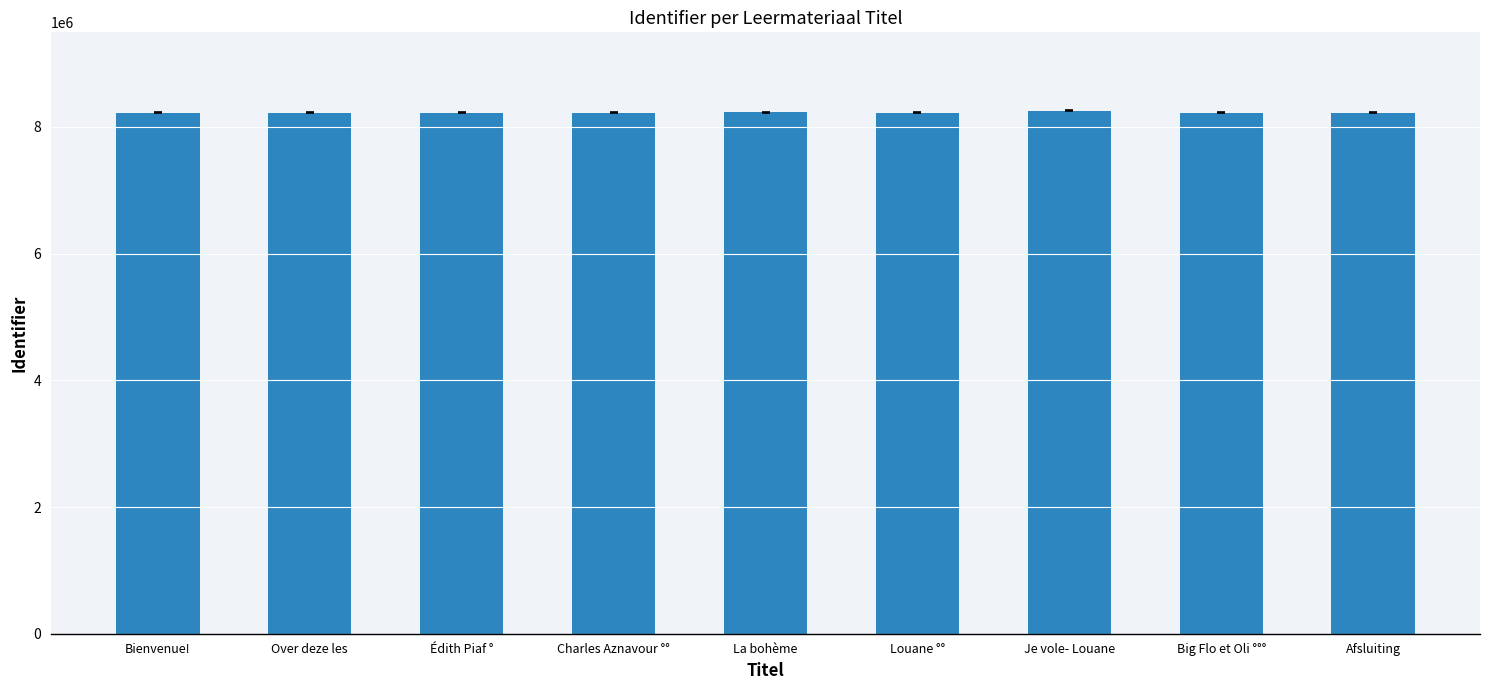

Approximately how many times larger is the value at Over deze les compared to Big Flo et Oli °°°?

1.0